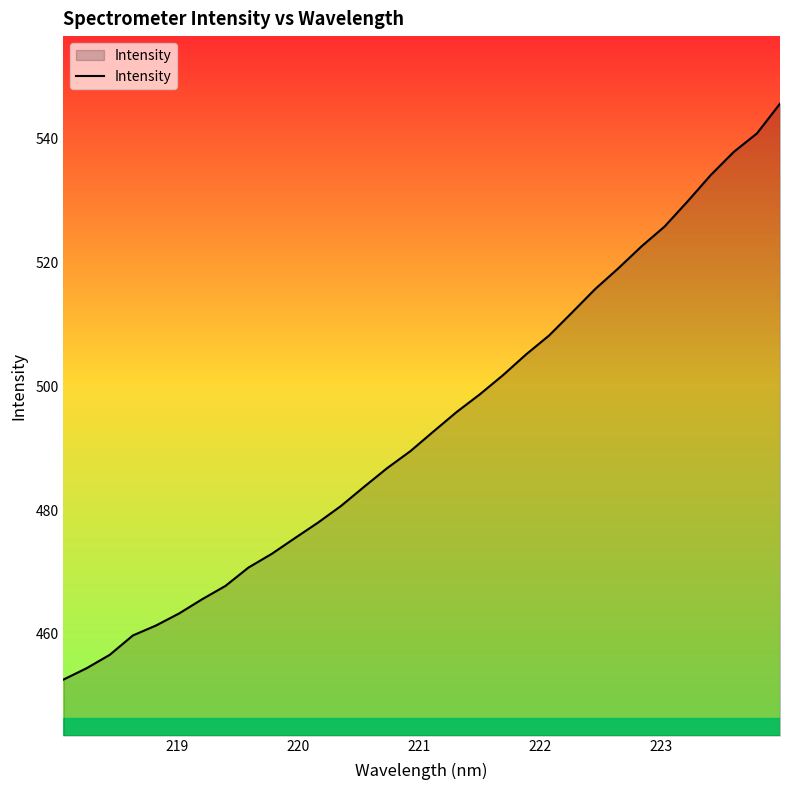

True or false: the data has more than 1 interior local peaks.

False